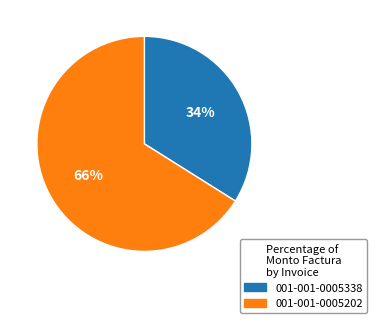

Is 001-001-0005338 the majority of the pie?

No